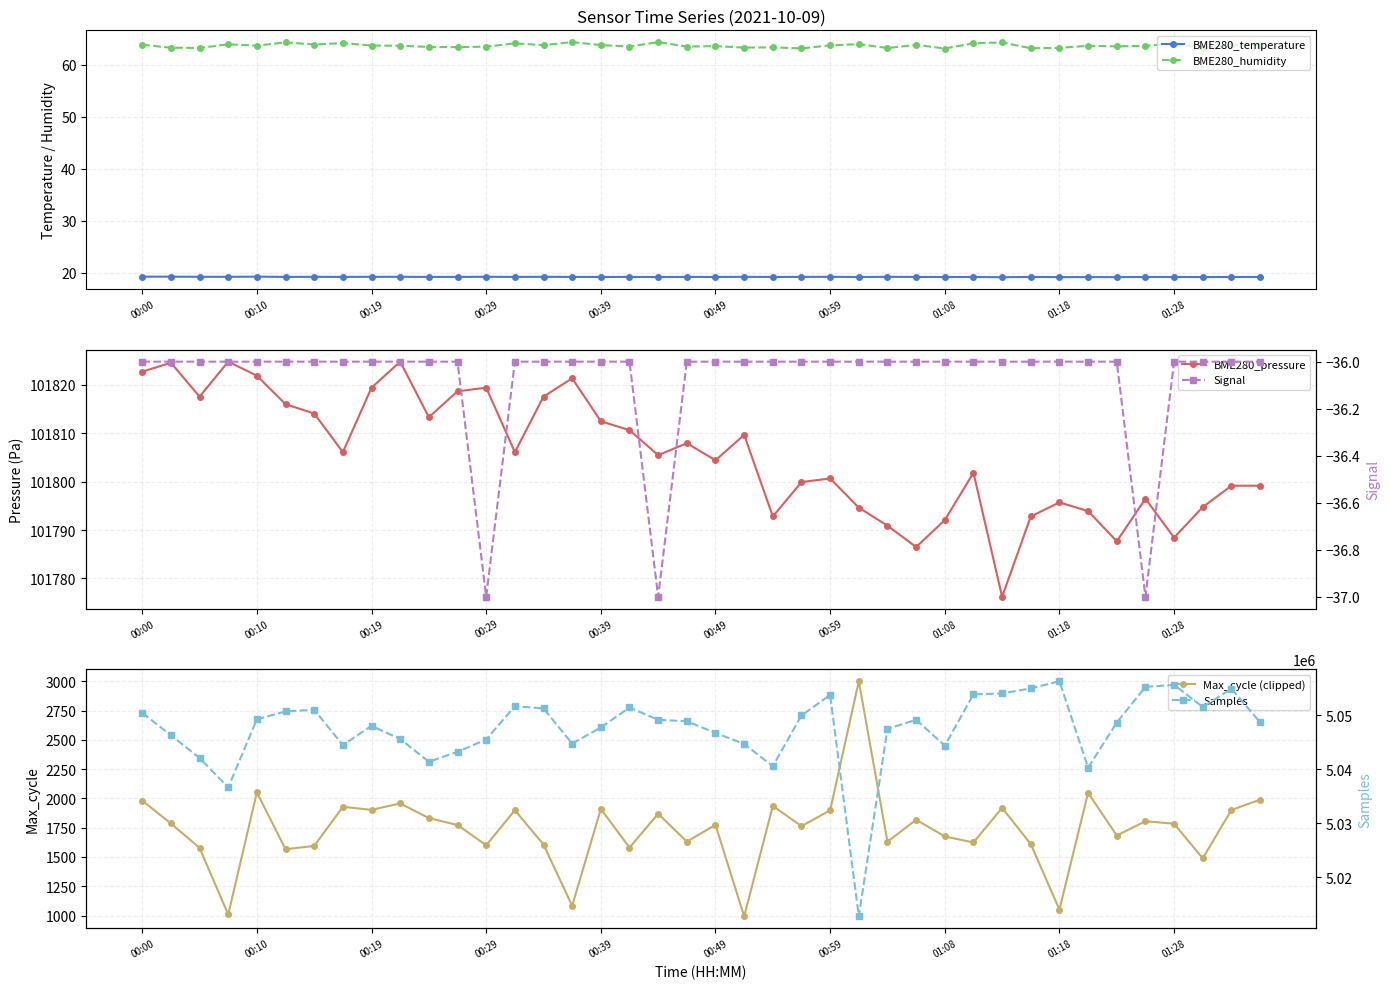

True or false: BME280_temperature has a value of 28.3 at 01:18.

False